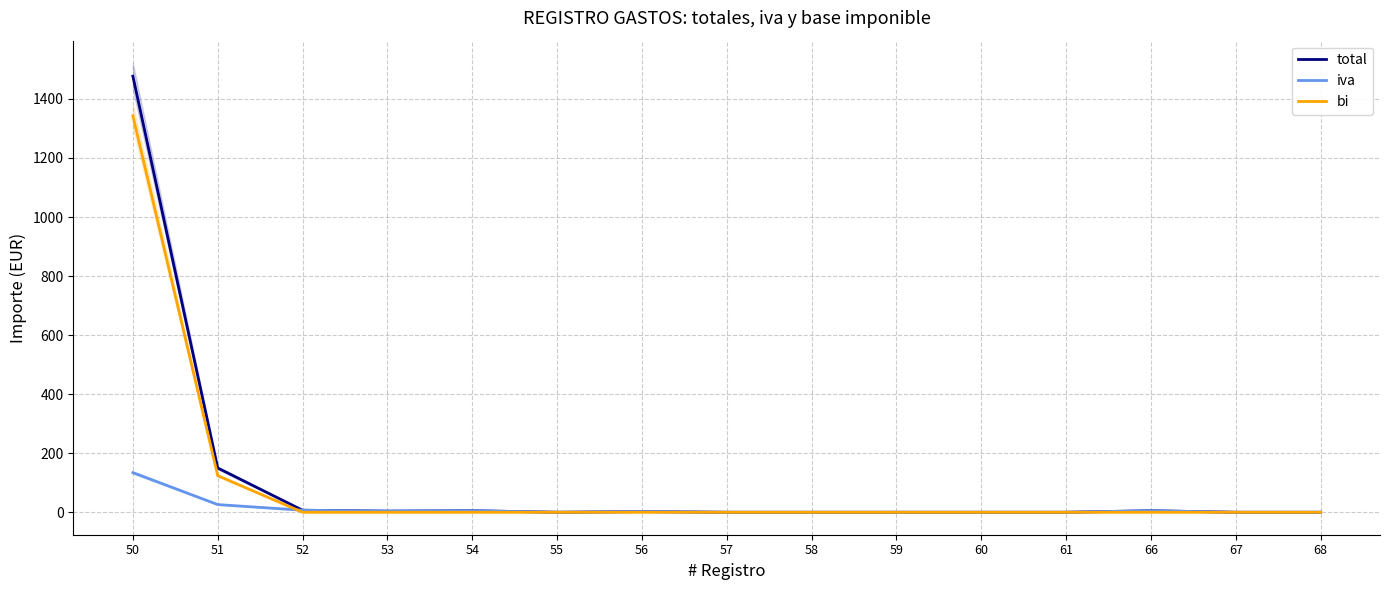

At how many categories does at least one series exceed 565?

1